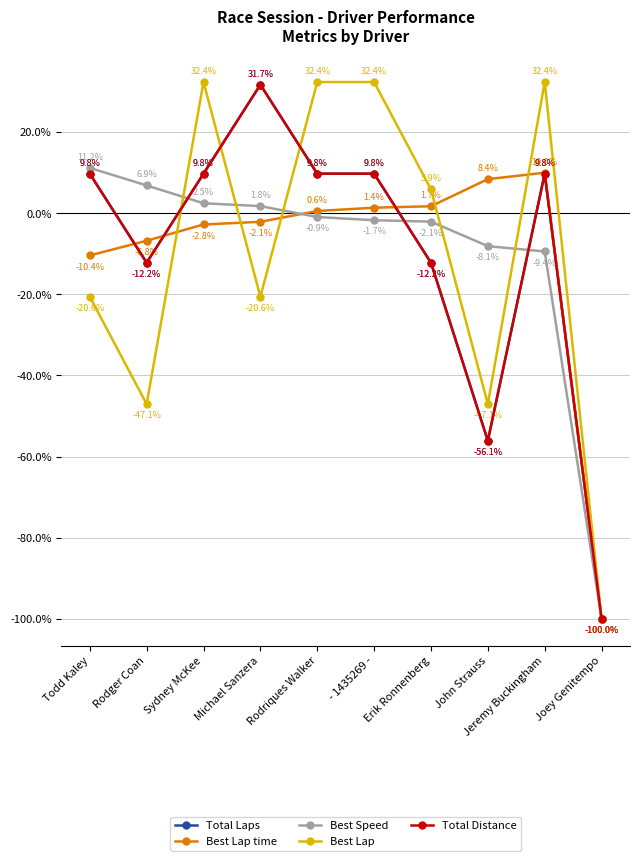

Is this an area chart (filled region under the line)?

No